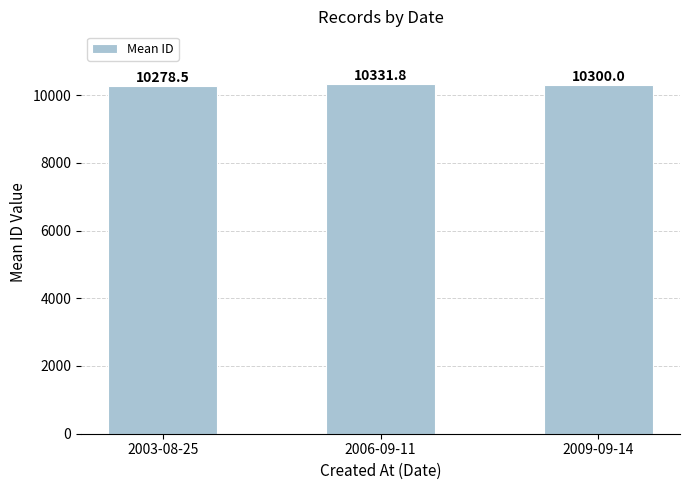

Read the value at 2006-09-11.

10331.8